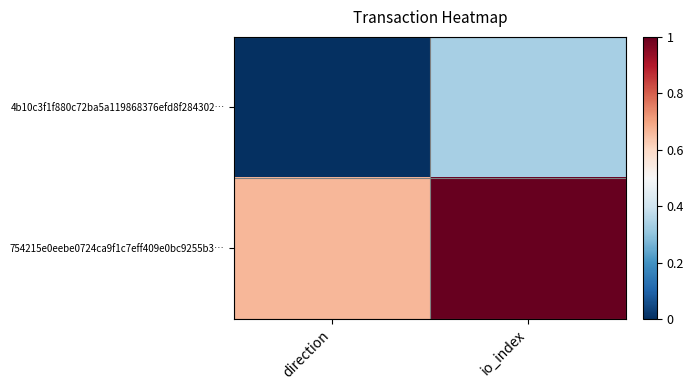

What is the greatest value displayed?

1.0